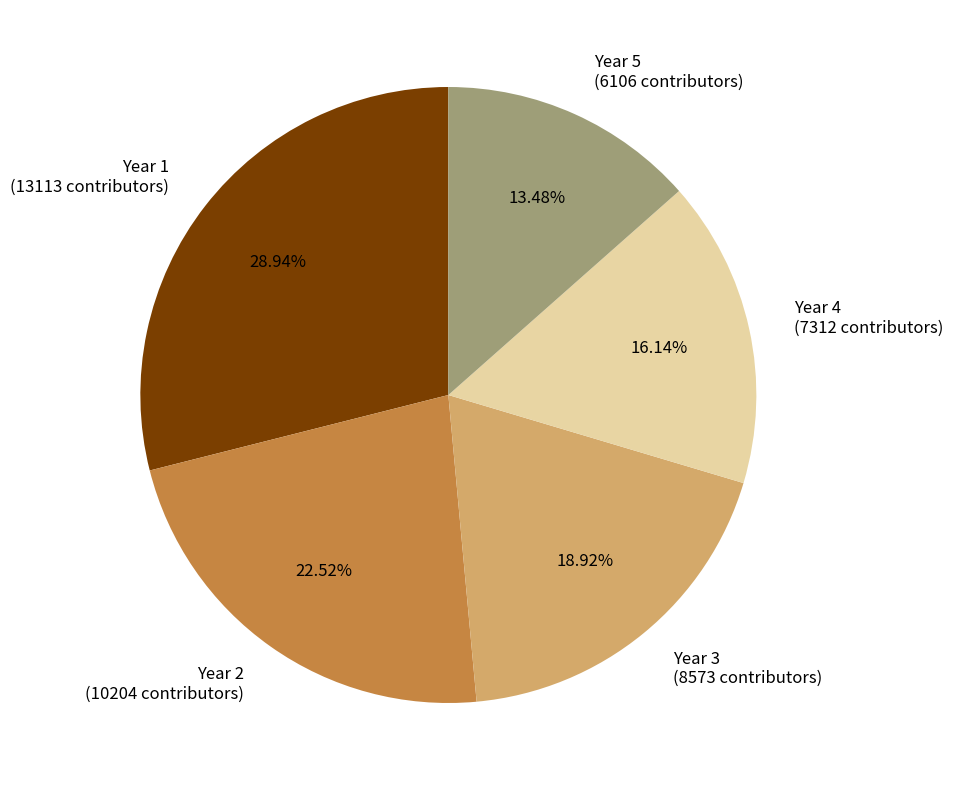

To the nearest percent, what is the average slice percentage?

20%